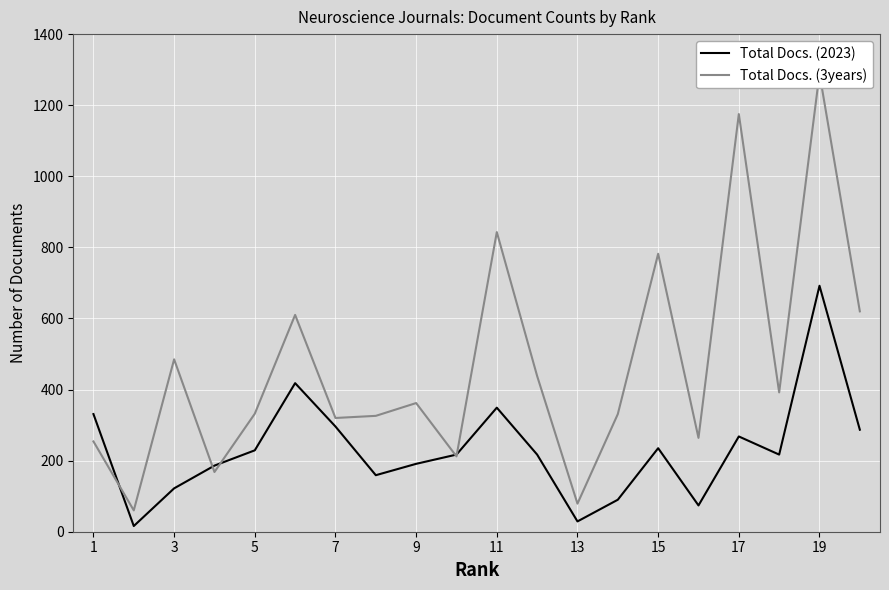

List the series in order of their overall mean, lowest first.

Total Docs. (2023), Total Docs. (3years)